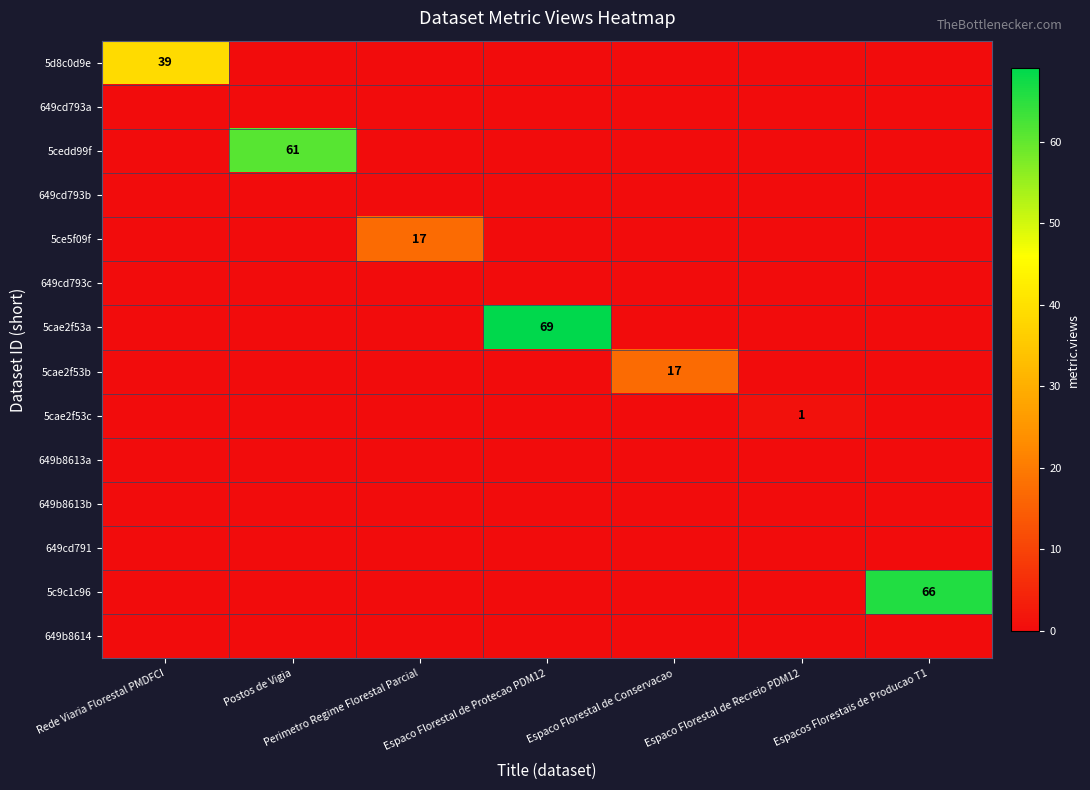

At how many categories does at least one series exceed 4?

6